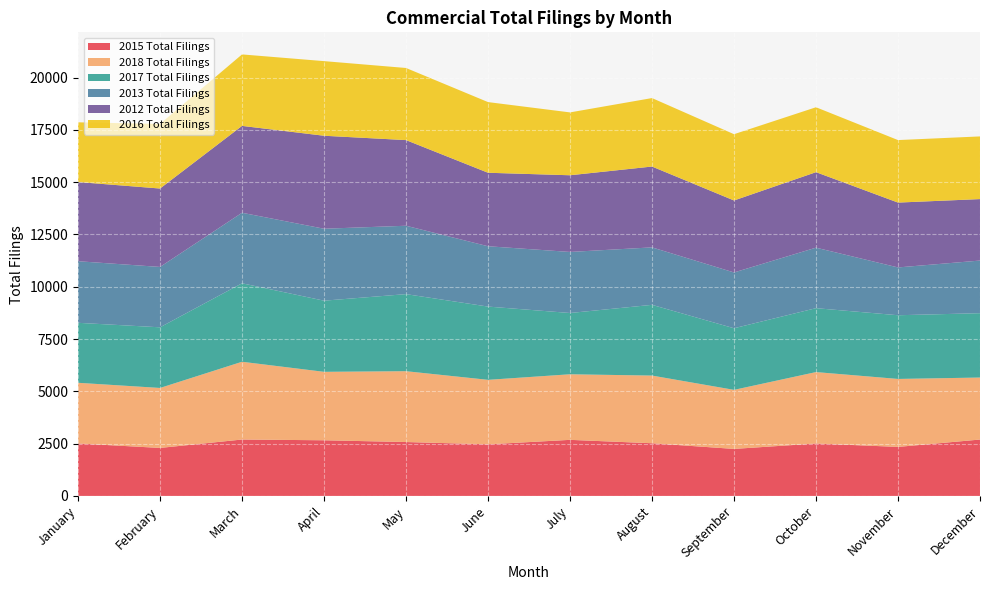

Reading left to right, what are all the values shown in this chart?

2015 Total Filings: 2508	2294	2696	2660	2576	2467	2680	2518	2247	2506	2343	2695
2018 Total Filings: 2900	2867	3717	3272	3386	3082	3135	3235	2823	3414	3249	2964
2017 Total Filings: 2867	2899	3752	3401	3684	3502	2929	3381	2945	3055	3045	3076
2013 Total Filings: 2944	2886	3371	3439	3269	2884	2918	2747	2667	2892	2285	2516
2012 Total Filings: 3786	3748	4152	4445	4094	3513	3666	3864	3441	3609	3100	2938
2016 Total Filings: 2854	3087	3417	3567	3447	3378	3005	3273	3168	3103	2988	2996